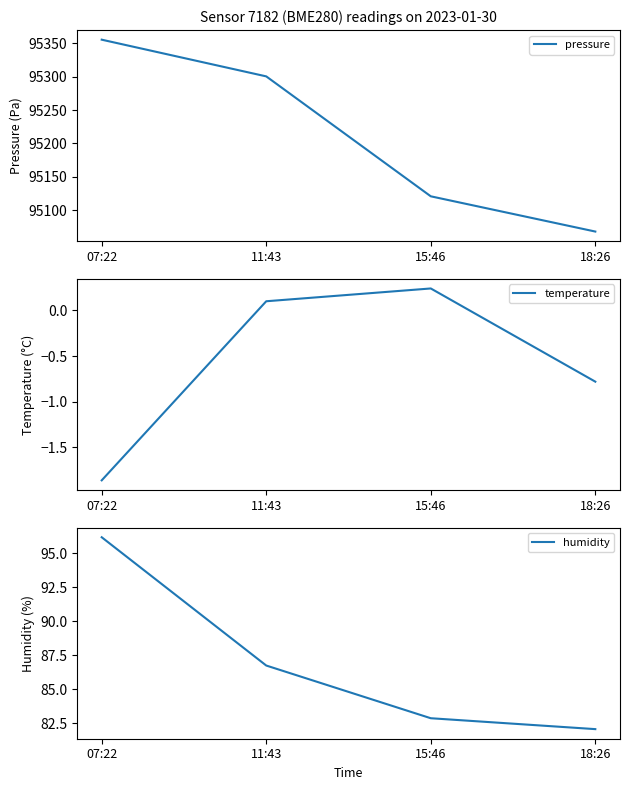

True or false: pressure has a value of 95068.3 at 18:26.

True